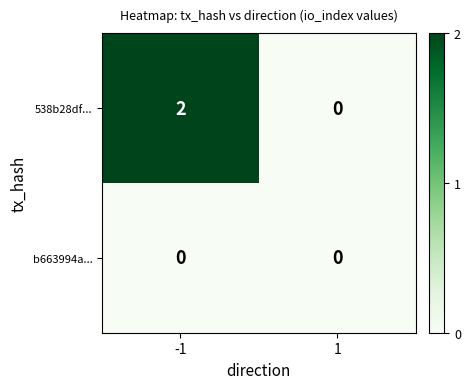

List the series in order of their peak value, highest first.

538b28df..., b663994a...